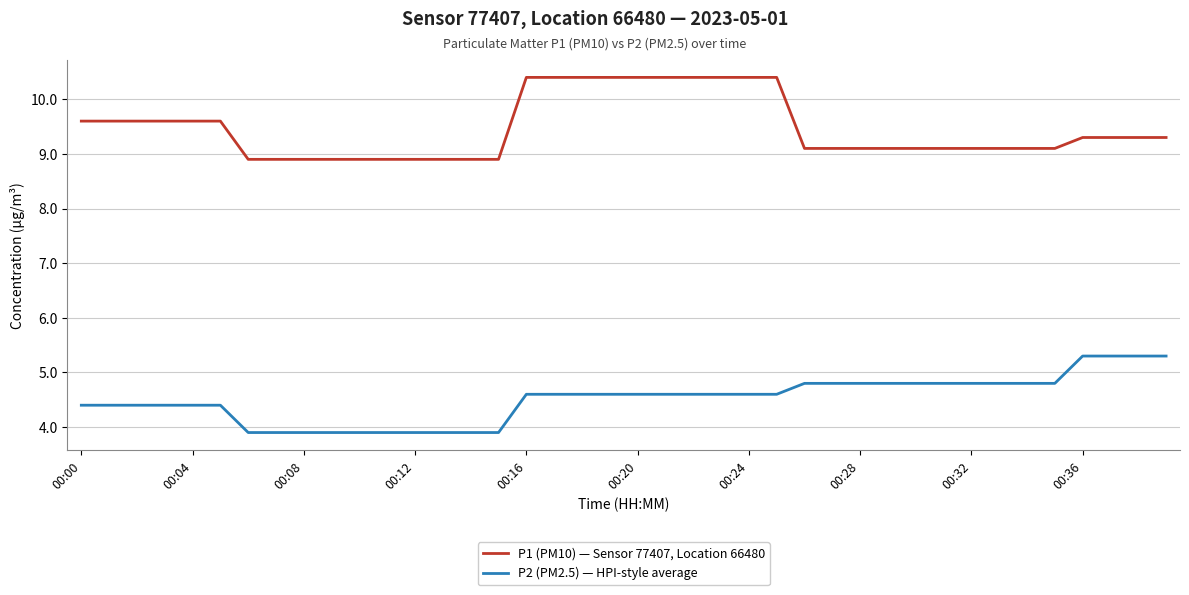

What is the maximum value for P1 (PM10) — Sensor 77407, Location 66480?

10.4